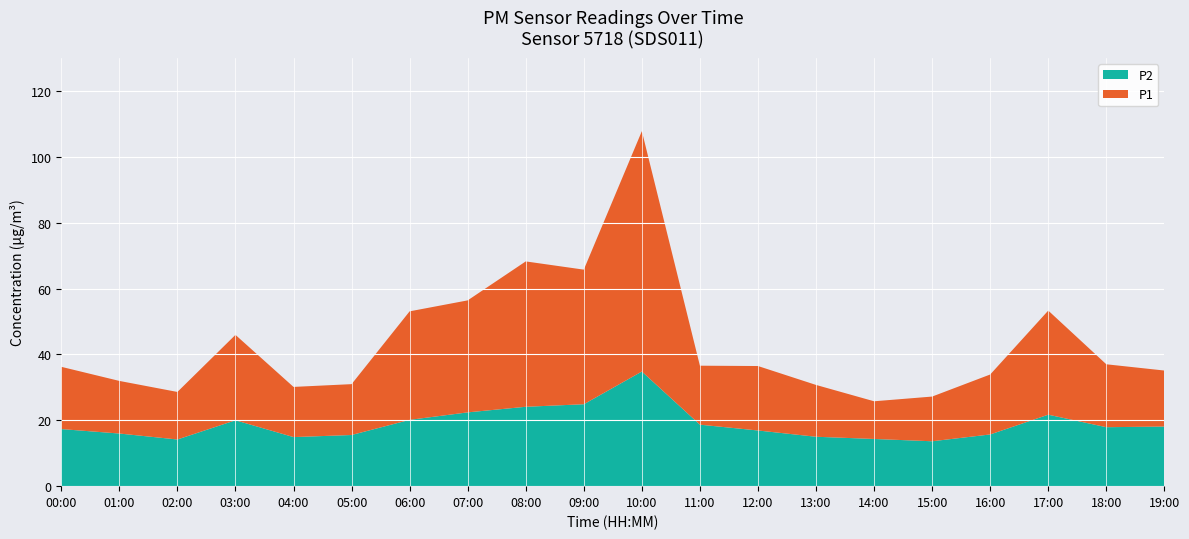

Reading right to left, extract all data points from this chart.

P1: 19:00=35.1	18:00=37.0	17:00=53.3	16:00=33.9	15:00=27.2	14:00=25.8	13:00=30.7	12:00=36.5	11:00=36.6	10:00=107.8	09:00=65.7	08:00=68.2	07:00=56.4	06:00=53.1	05:00=31.0	04:00=30.1	03:00=45.9	02:00=28.6	01:00=31.9	00:00=36.2
P2: 19:00=18.1	18:00=17.9	17:00=21.7	16:00=15.7	15:00=13.6	14:00=14.3	13:00=15.0	12:00=16.9	11:00=18.7	10:00=34.8	09:00=24.9	08:00=24.1	07:00=22.4	06:00=20.1	05:00=15.5	04:00=14.9	03:00=20.0	02:00=14.2	01:00=16.0	00:00=17.3